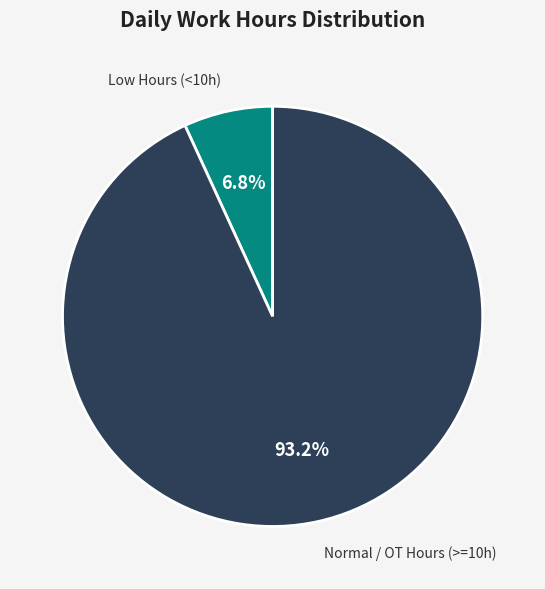

Does Normal / OT Hours (>=10h) account for over 50% of the chart?

Yes